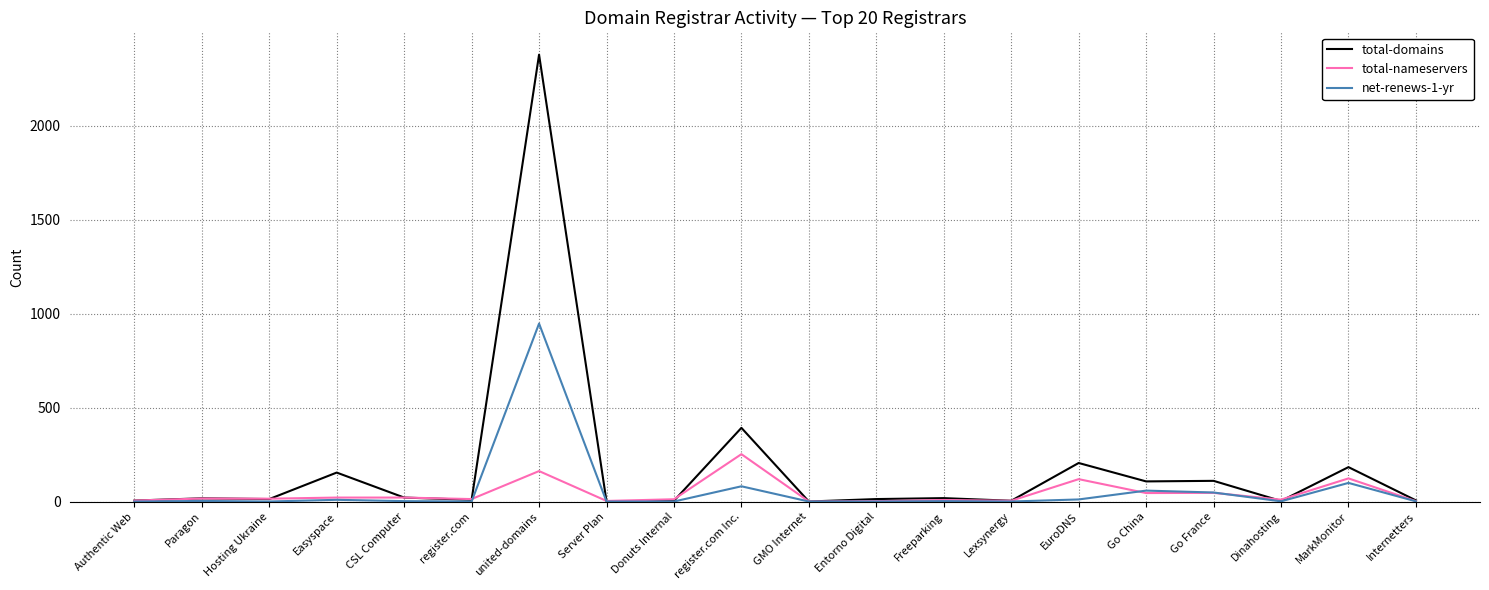

How many values in the total-domains series are below 17?

10